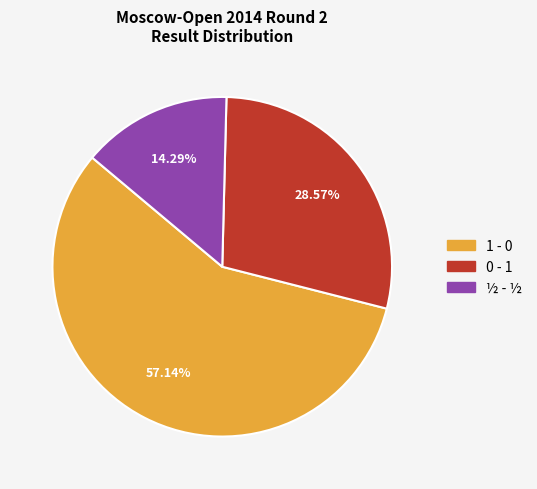

To the nearest percent, what is the difference between the largest and smallest slice percentages?

43%